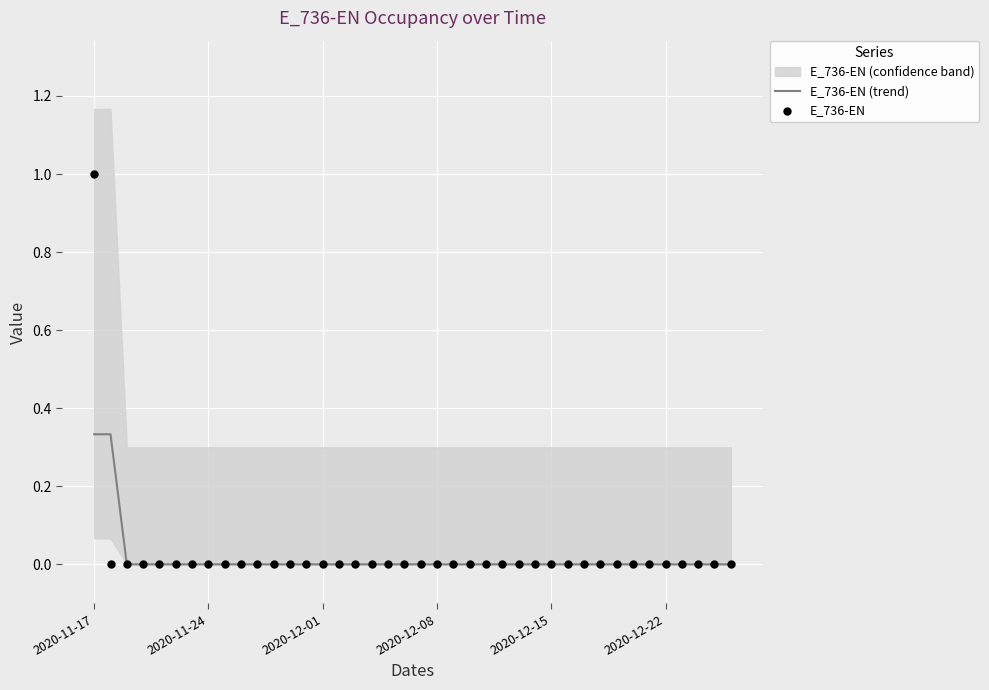

At how many categories does at least one series exceed 0?

2